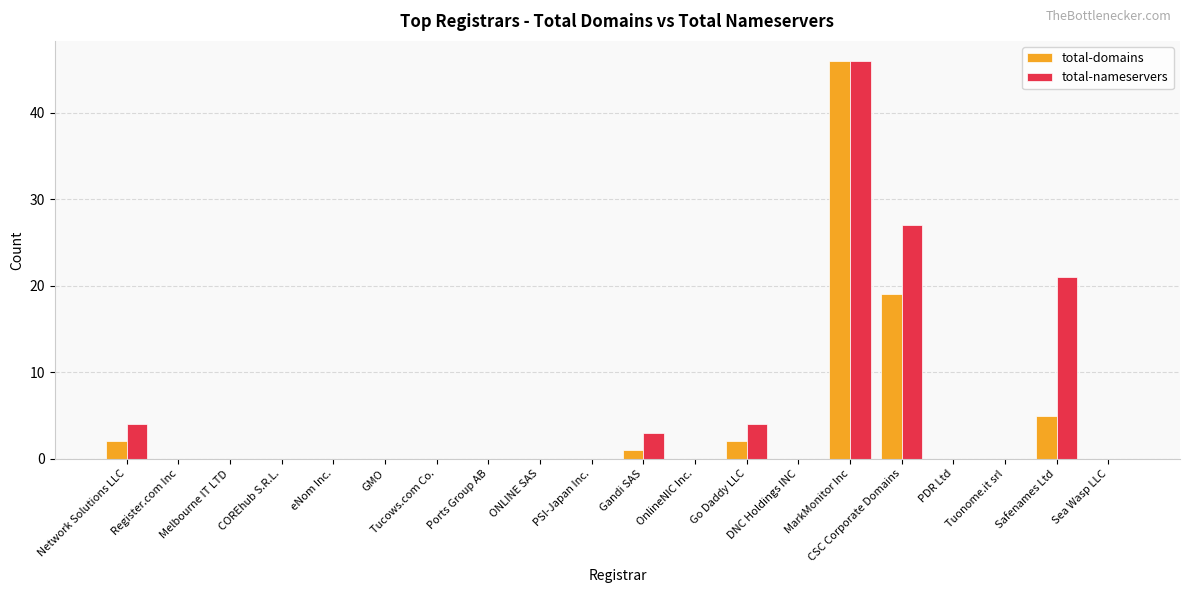

Is the value of total-nameservers at Safenames Ltd greater than the value of total-domains at PDR Ltd?

Yes